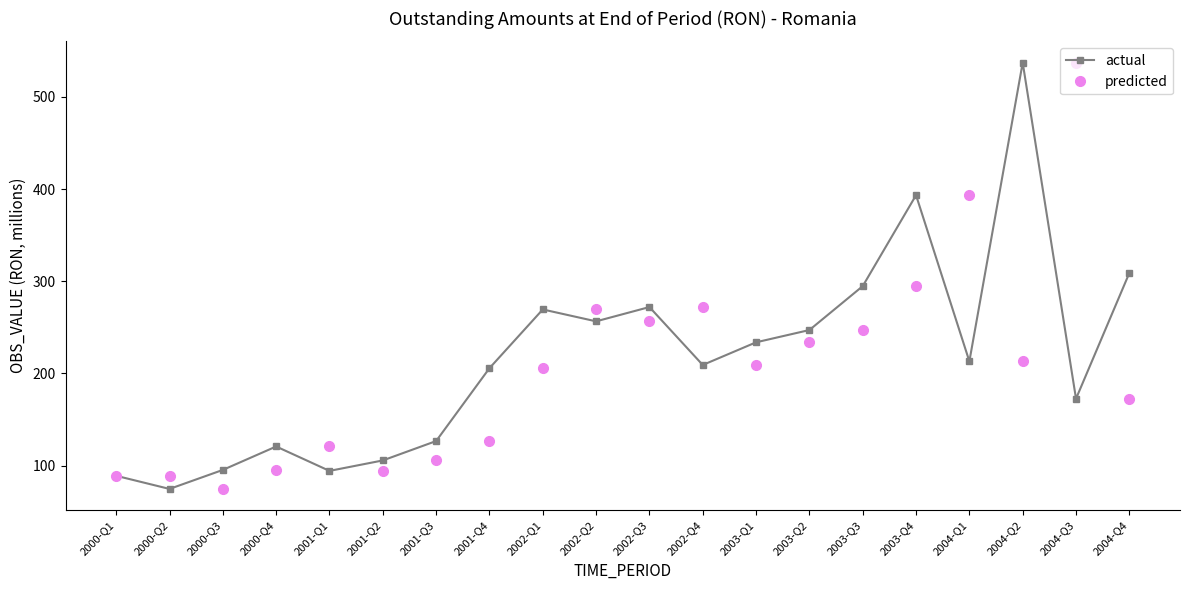

What is the total value across all series at 2004-Q2?

750.2